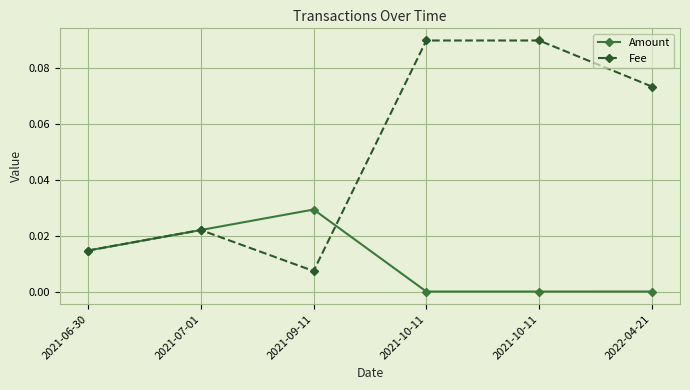

Is this an area chart (filled region under the line)?

No